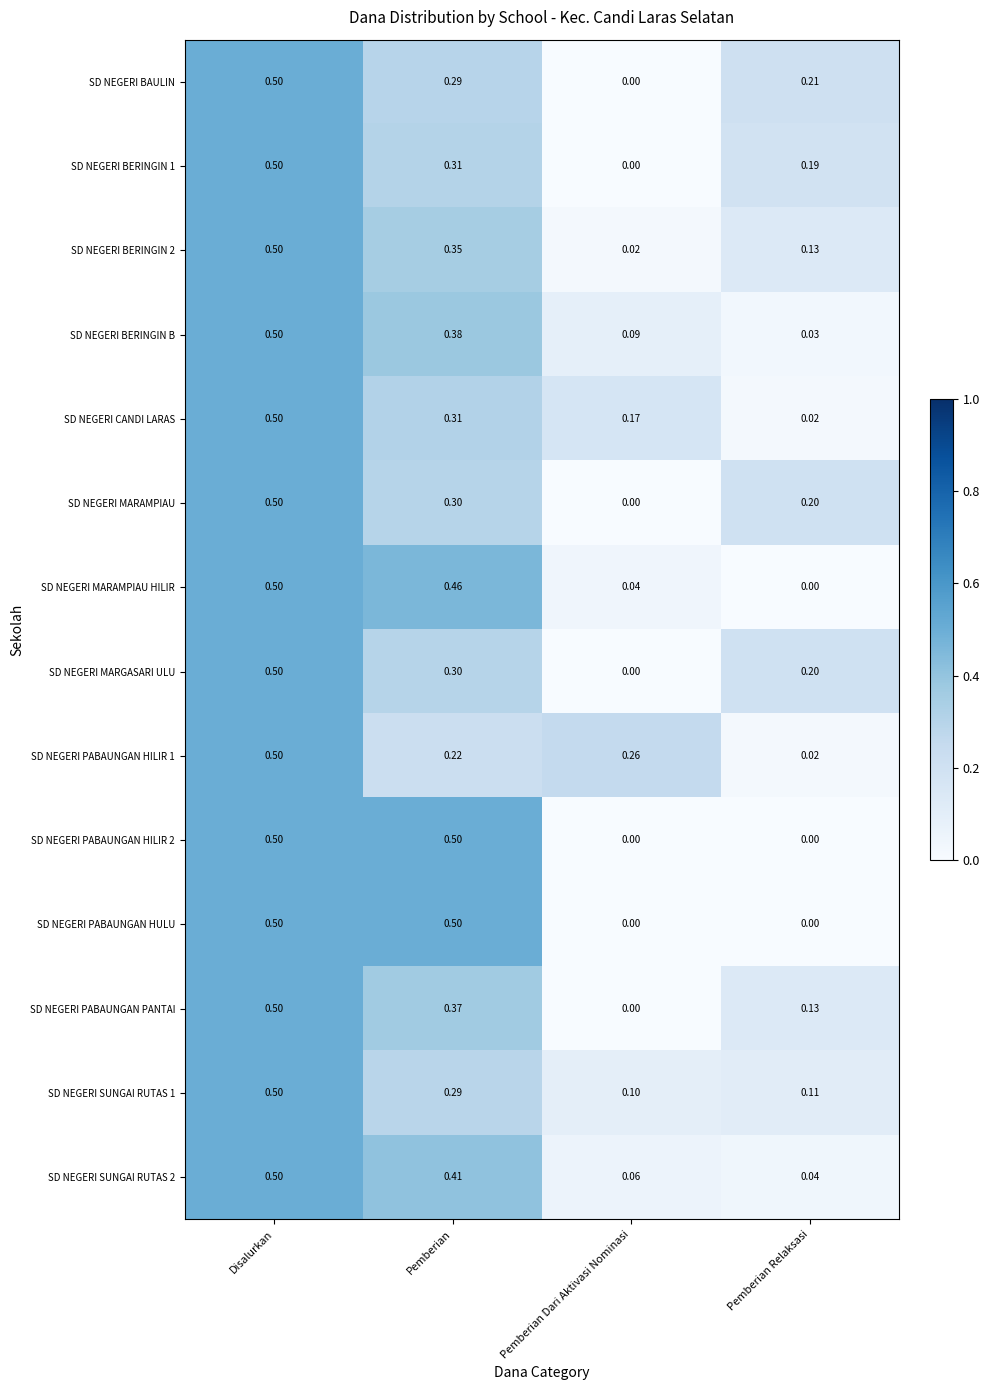

Rank the categories by SD NEGERI MARAMPIAU HILIR value from highest to lowest.

Disalurkan, Pemberian, Pemberian Dari Aktivasi Nominasi, Pemberian Relaksasi